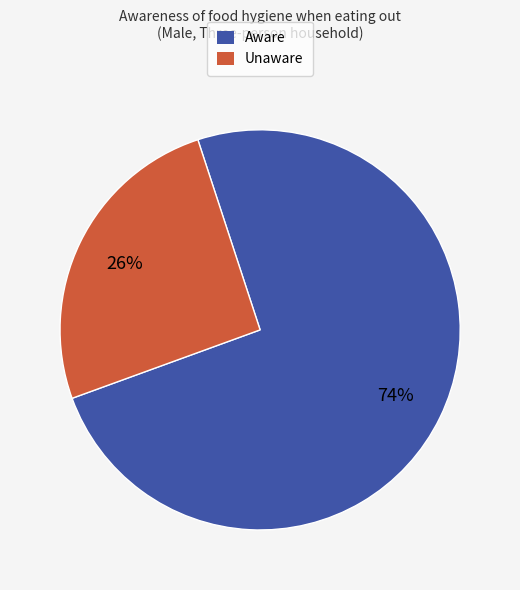

How many segments does this pie chart have?

2